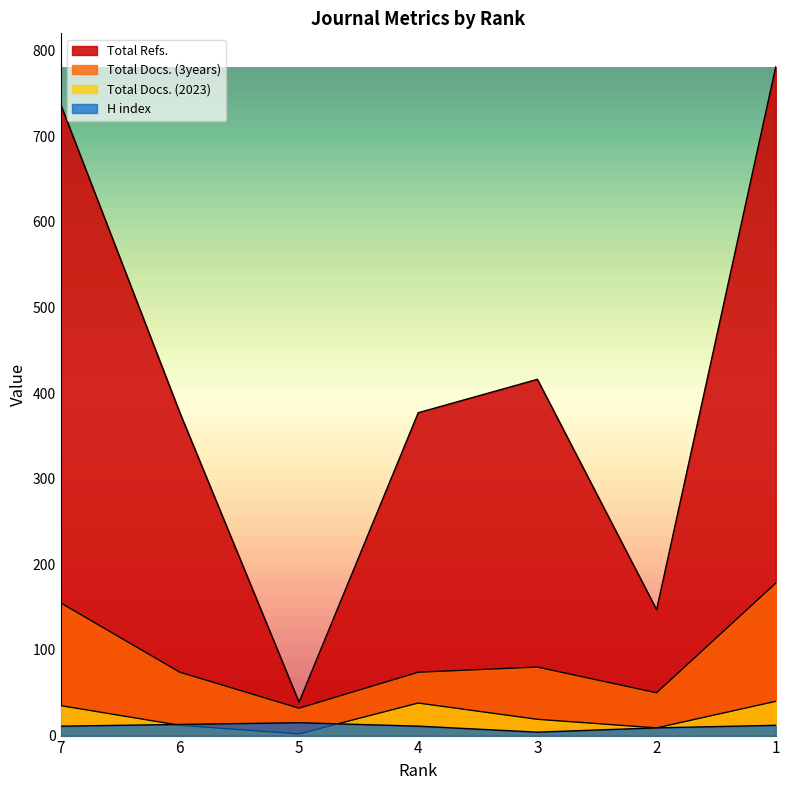

Between 2 and 1, which series saw the biggest shift?

Total Refs.